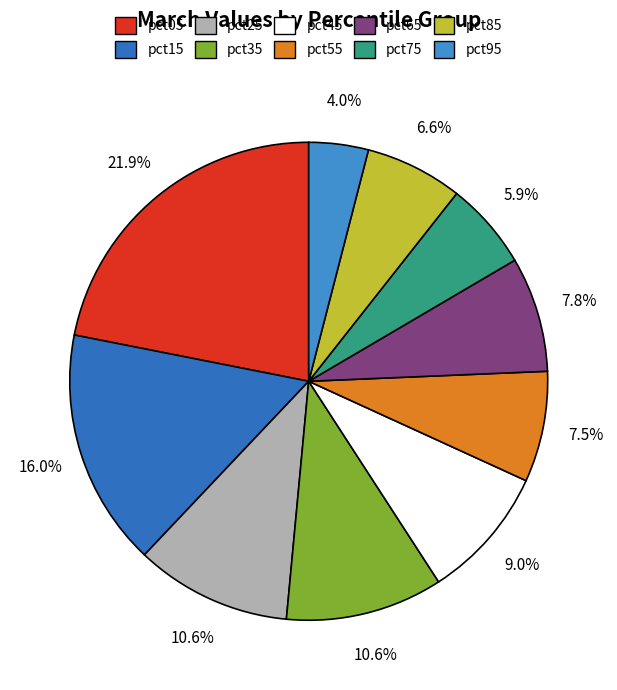

Rank the categories by value from lowest to highest.

pct95, pct75, pct85, pct55, pct65, pct45, pct25, pct35, pct15, pct05